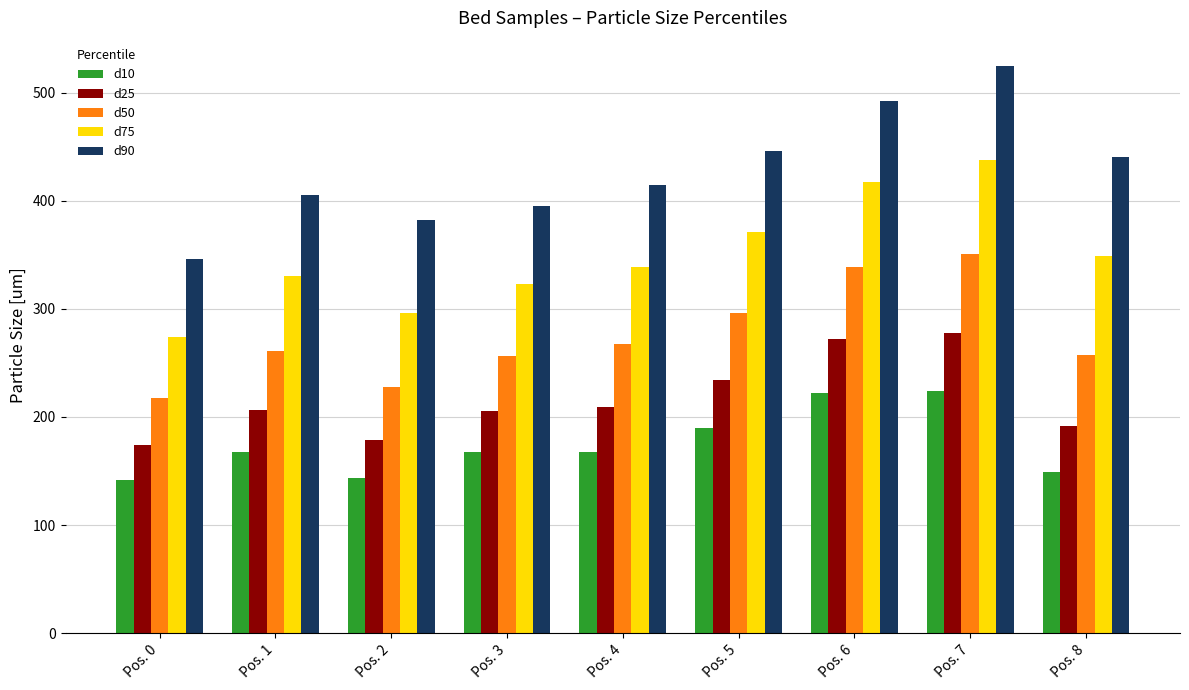

What is the sum of the d75 values at Pos. 2 and Pos. 5?

666.8